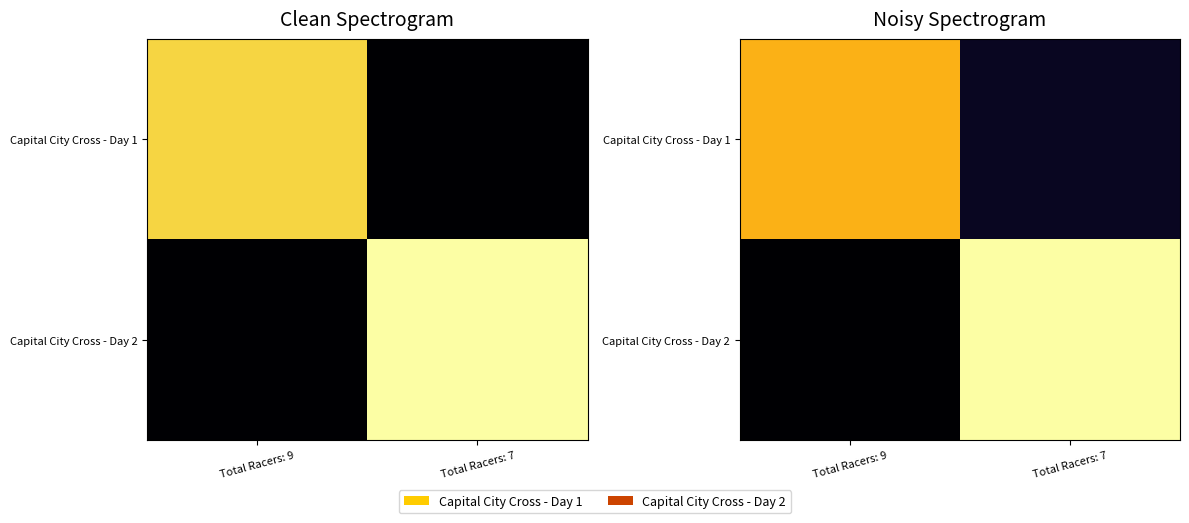

At which category is the sum across all series the highest?

Total Racers: 7